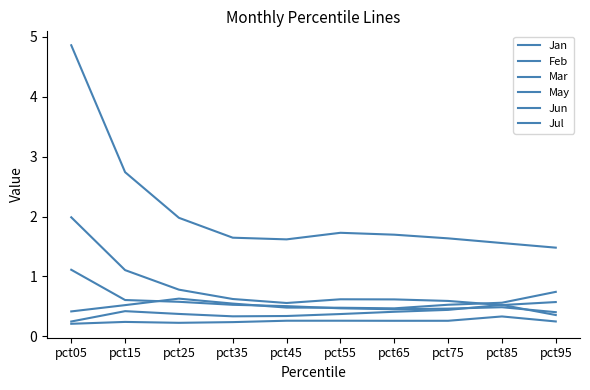

How many interior local valleys does the Jan series have?

1